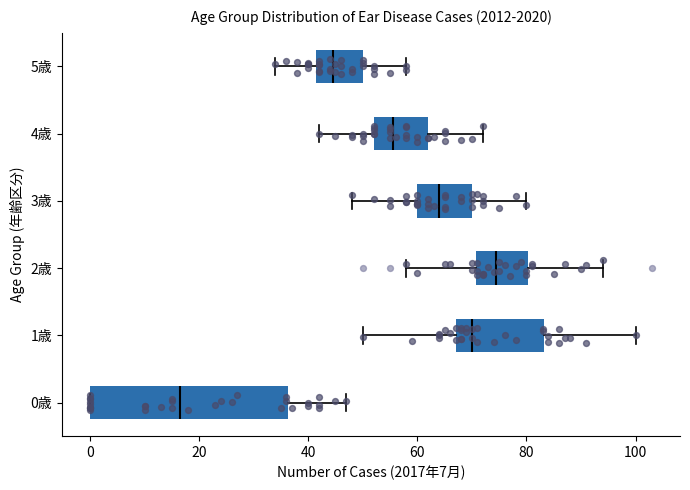

Where is the right edge of the box for 0歳 on the x-axis? The values are not printed on the chart, so give them approximately, as read against the axis.

36